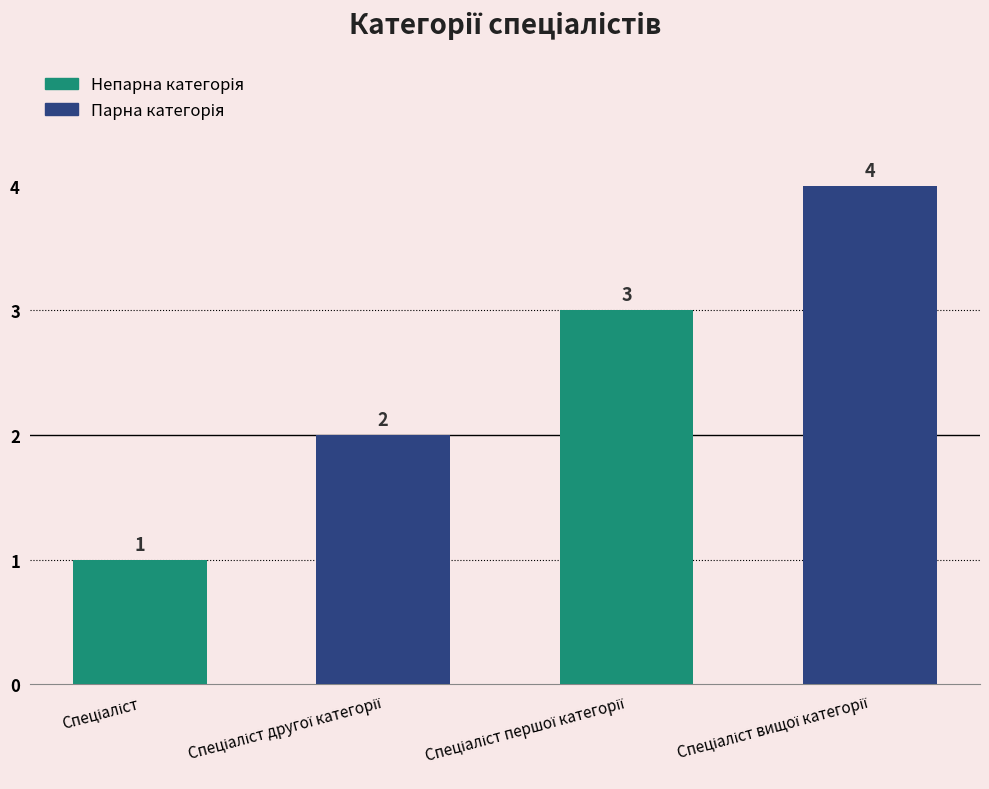

What is the sum of all values?

10